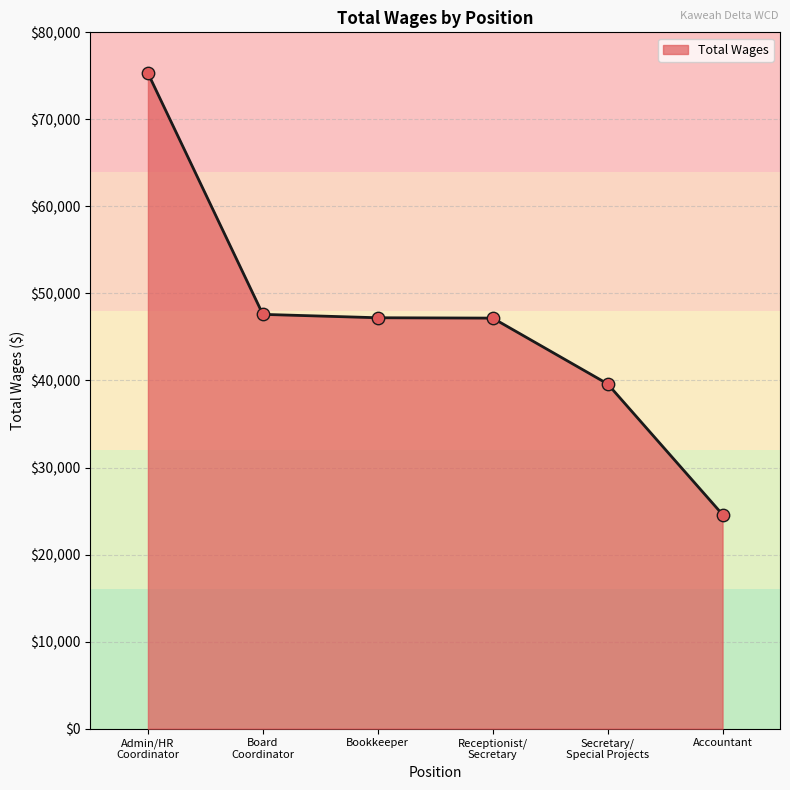

What is the ratio of the value at Bookkeeper to the value at Accountant?

1.9